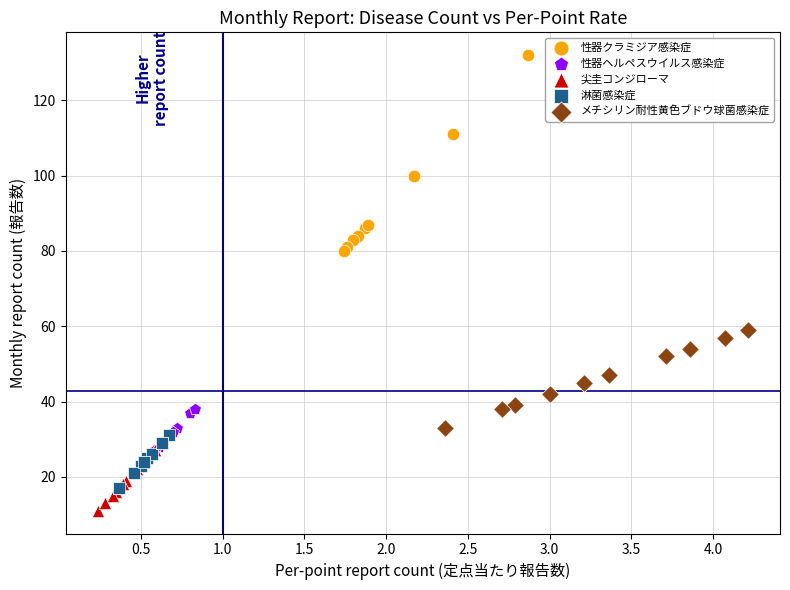

Which series contains the lowest Y value?

尖圭コンジローマ